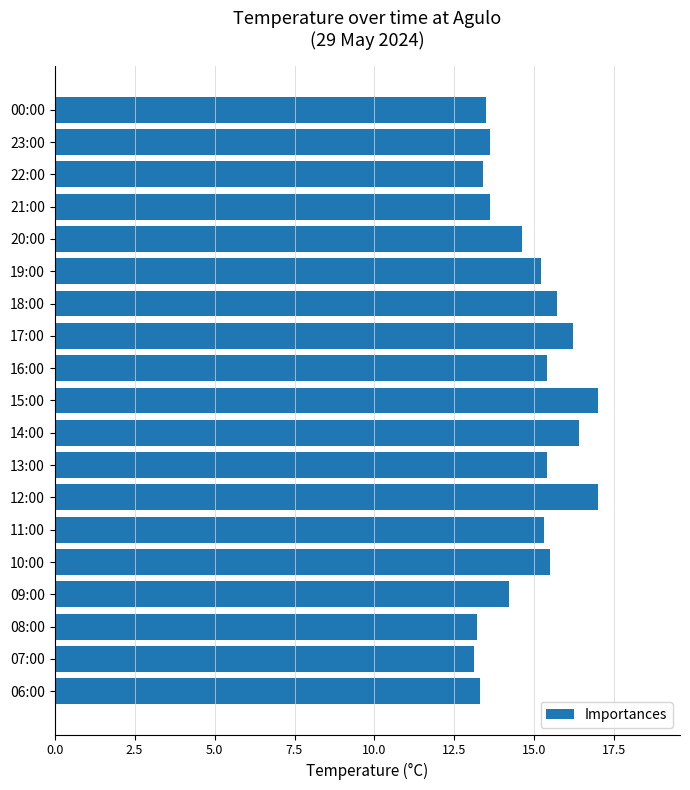

Reading top to bottom, what are all the values shown in this chart?

13.5	13.6	13.4	13.6	14.6	15.2	15.7	16.2	15.4	17.0	16.4	15.4	17.0	15.3	15.5	14.2	13.2	13.1	13.3